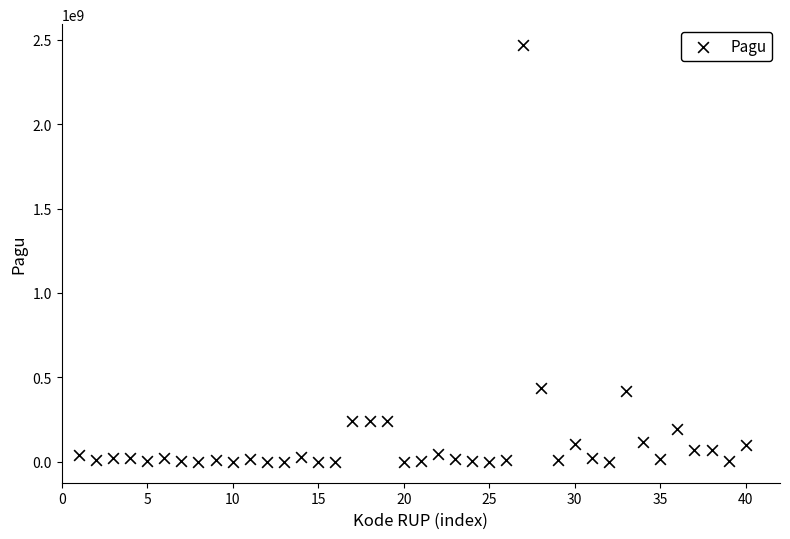

What is the range of Y values (max minus min)?

2467327613